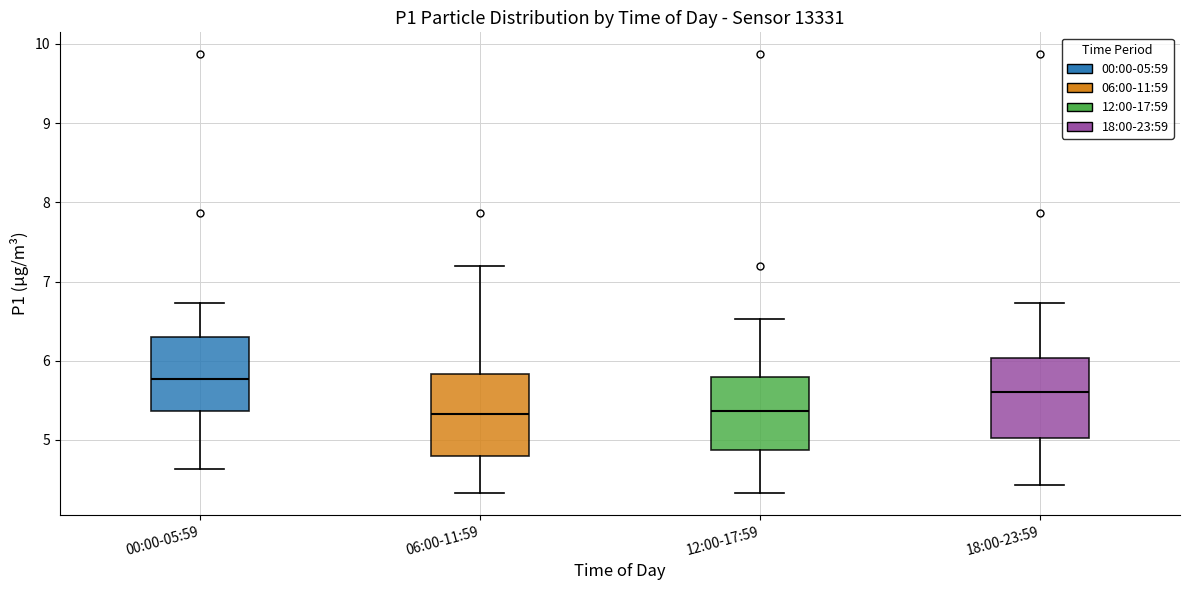

Where does the median line of the box for 18:00-23:59 sit on the y-axis? The values are not printed on the chart, so give them approximately, as read against the axis.

5.6